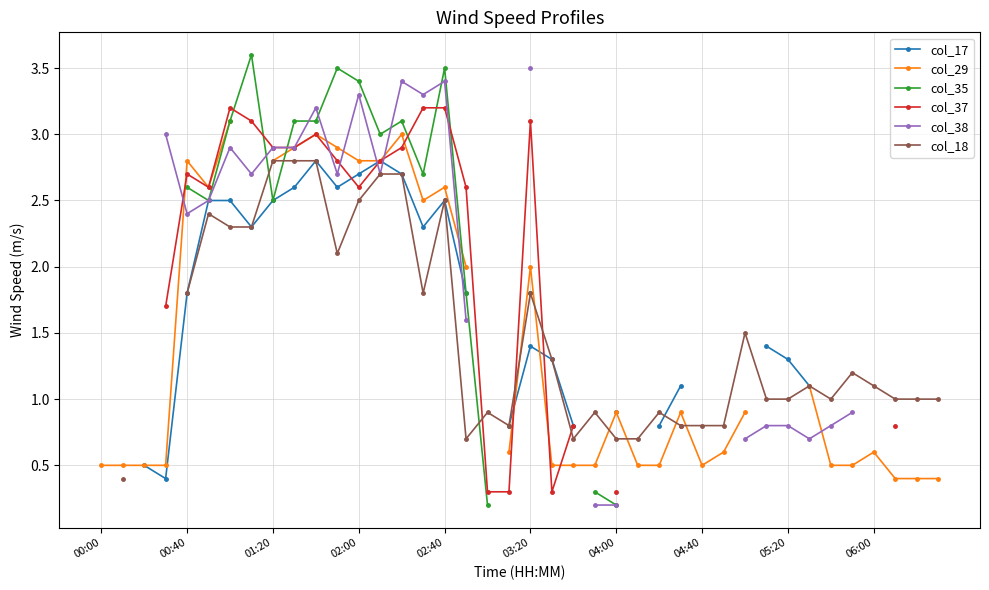

What are all the series names shown in the legend?

col_17, col_29, col_35, col_37, col_38, col_18